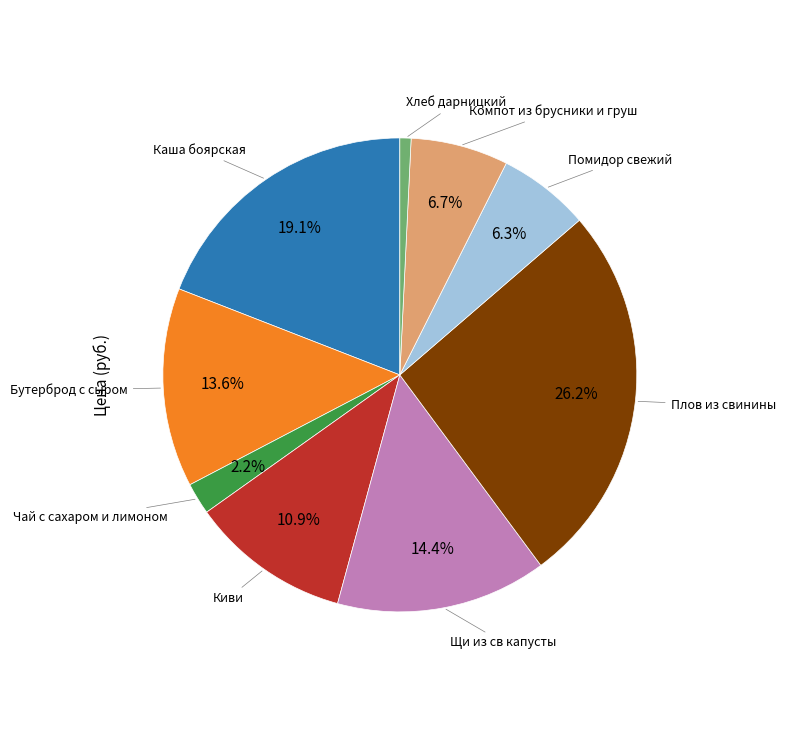

To the nearest percent, what is the difference between the largest and smallest slice percentages?

25%